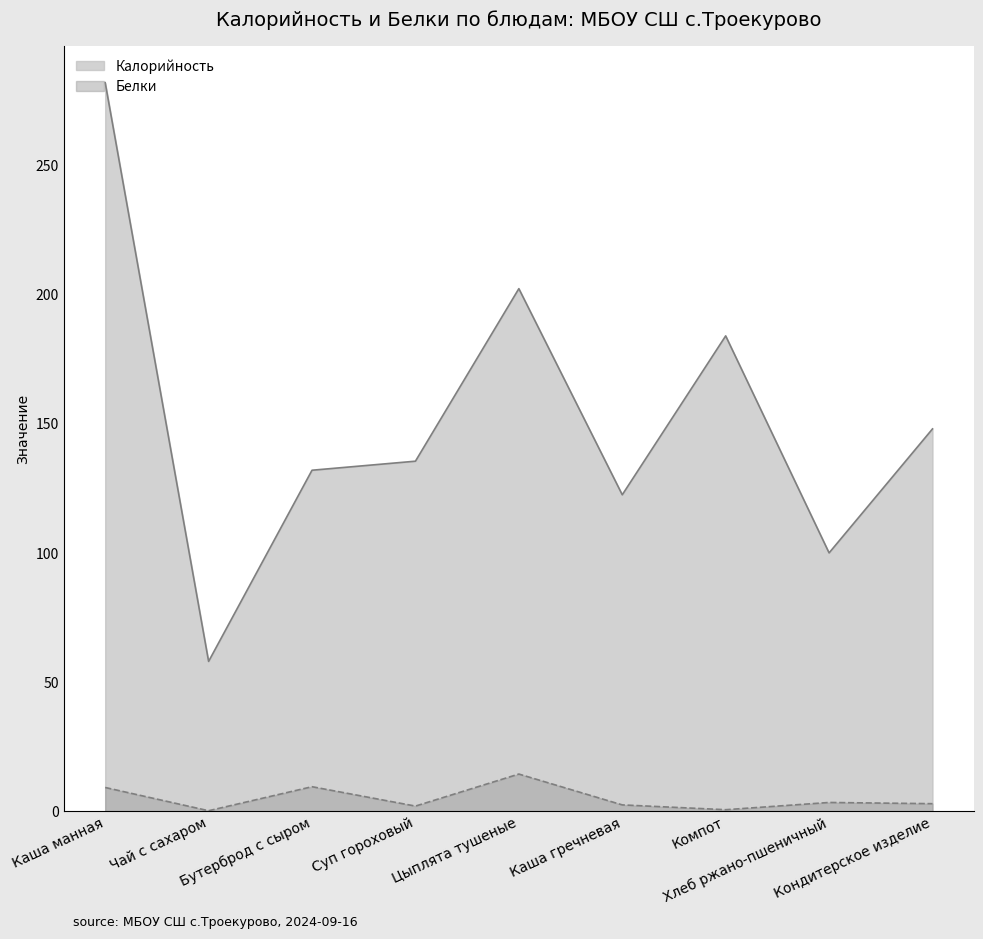

Reading right to left, list all the values displayed in this chart.

Калорийность: 148.0	100.0	184.0	122.5	202.3	135.5	132.0	58.0	282.0
Белки: 2.9	3.4	0.6	2.5	14.4	2.0	9.5	0.2	9.2